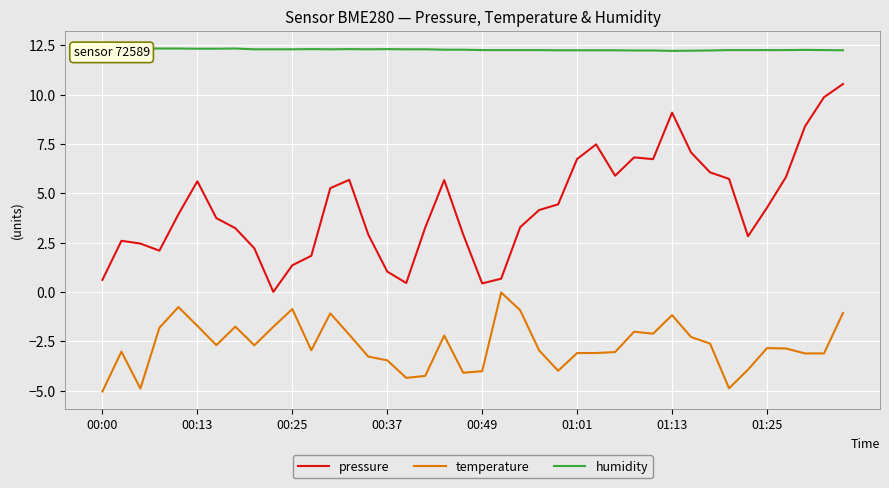

True or false: temperature and pressure cross at least once.

False